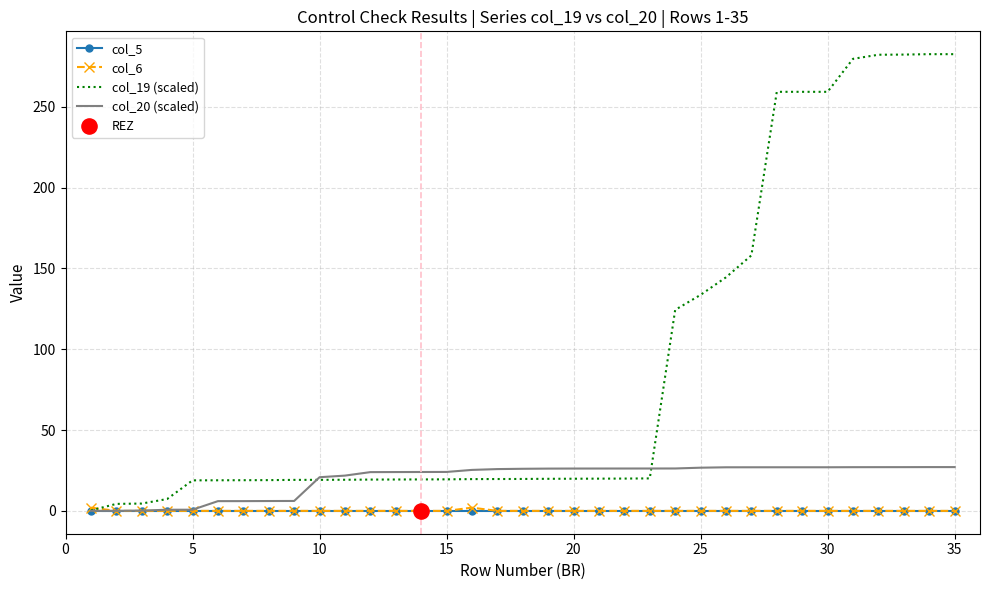

What is the maximum value shown in the chart?

282.6